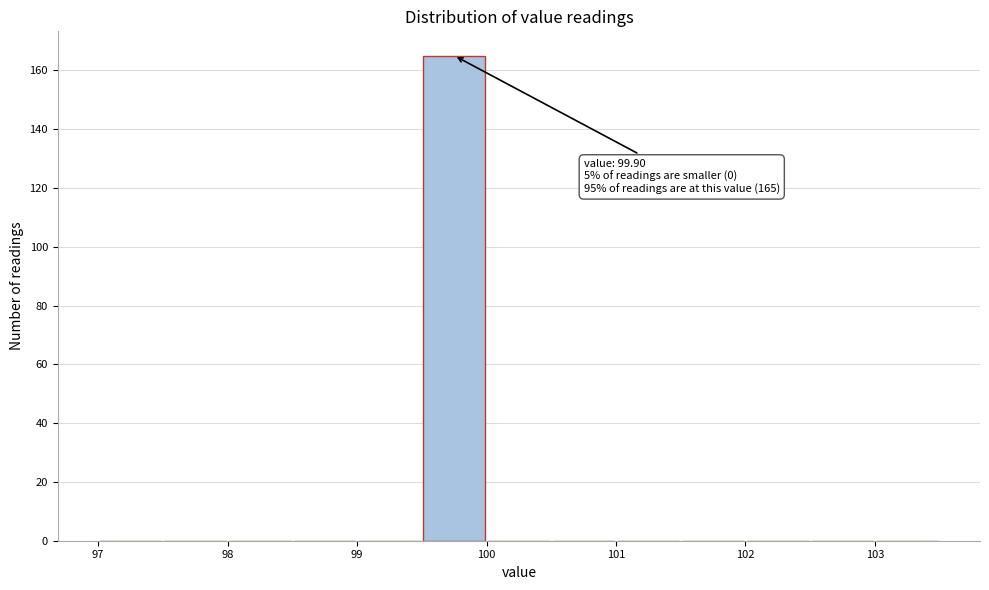

Over which range of the x-axis is the bar tallest?

99.5 to 100.0